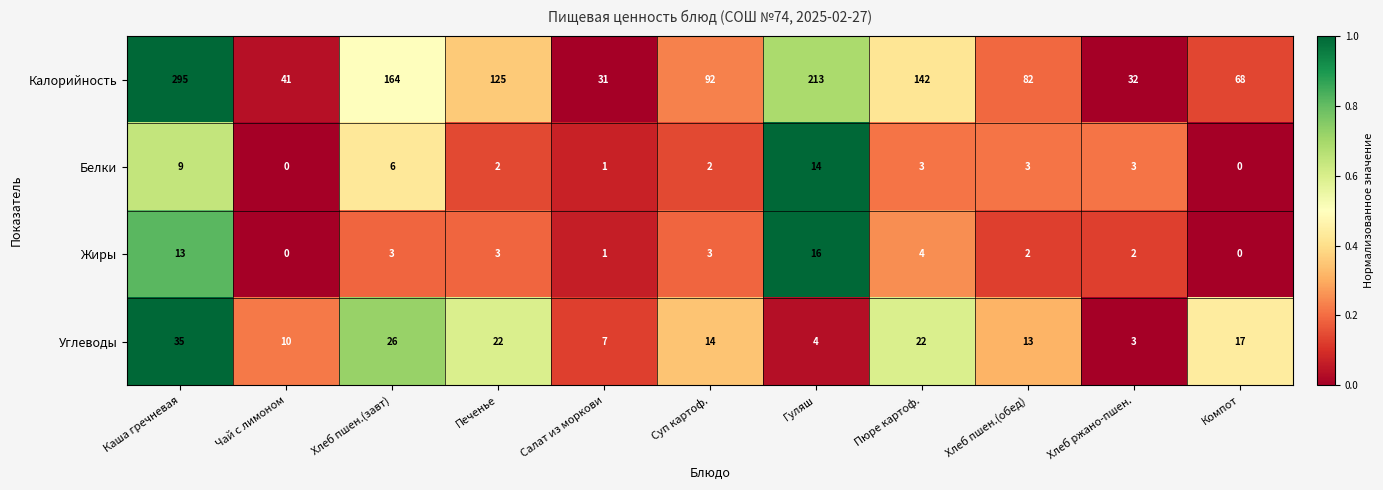

What is the total value across all series at Салат из моркови?

40